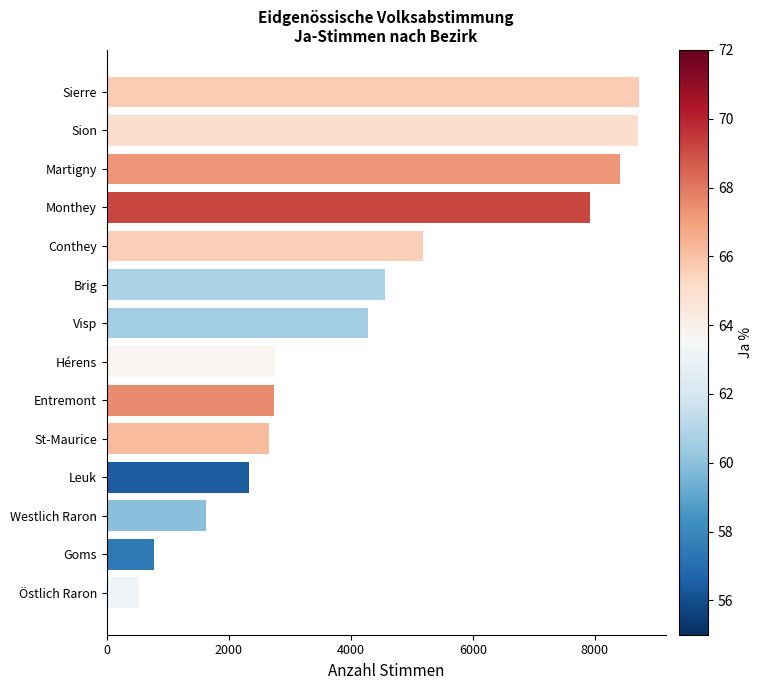

Is it true that the value at Monthey is 14142?

False